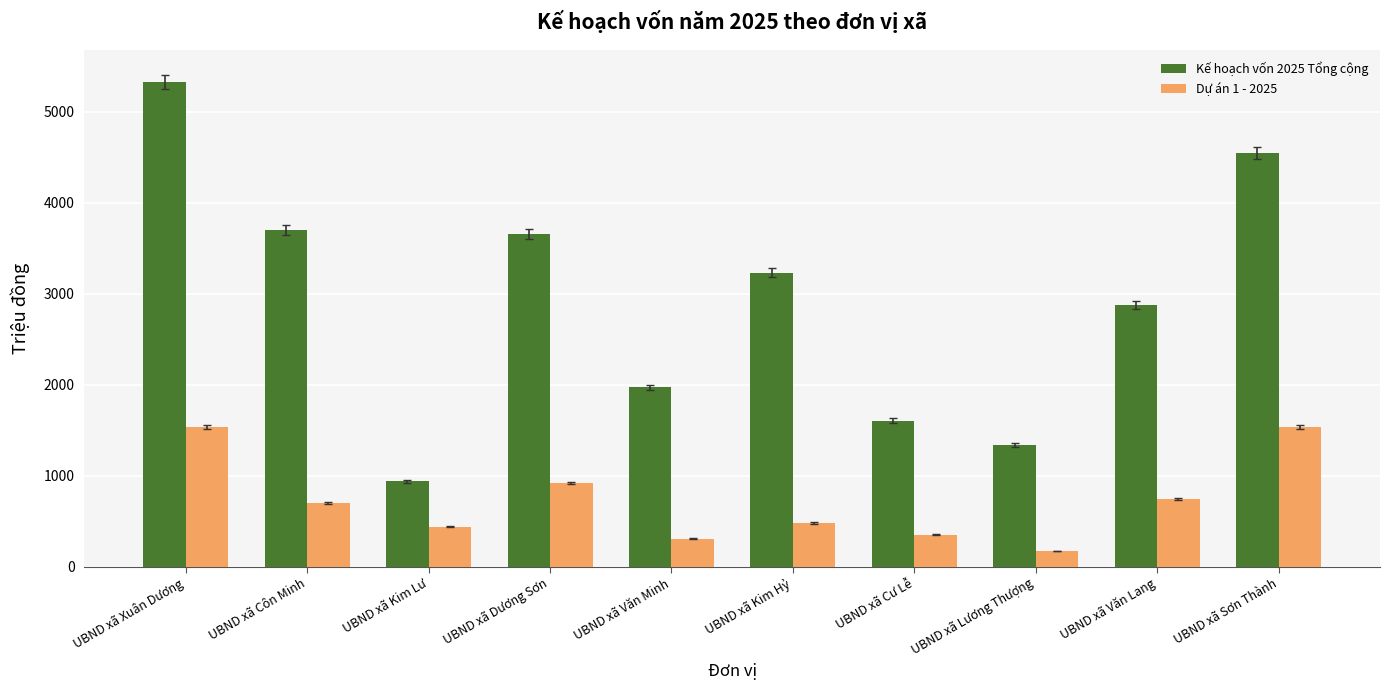

What is the spread (max minus min) of values at UBND xã Văn Minh?

1665.3